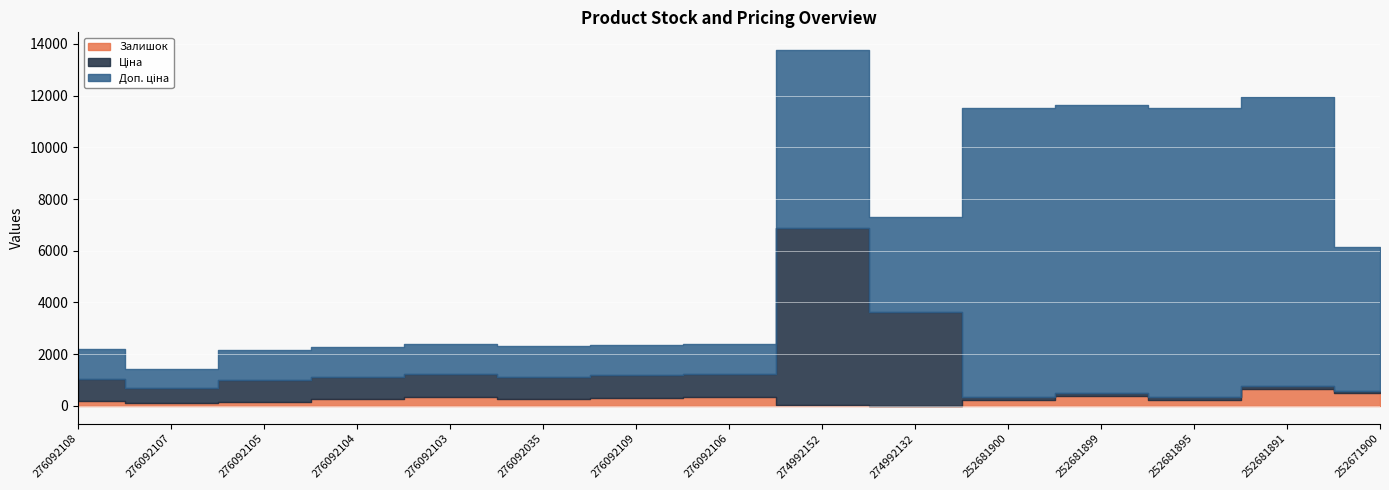

At which category is the sum across all series the highest?

274992152